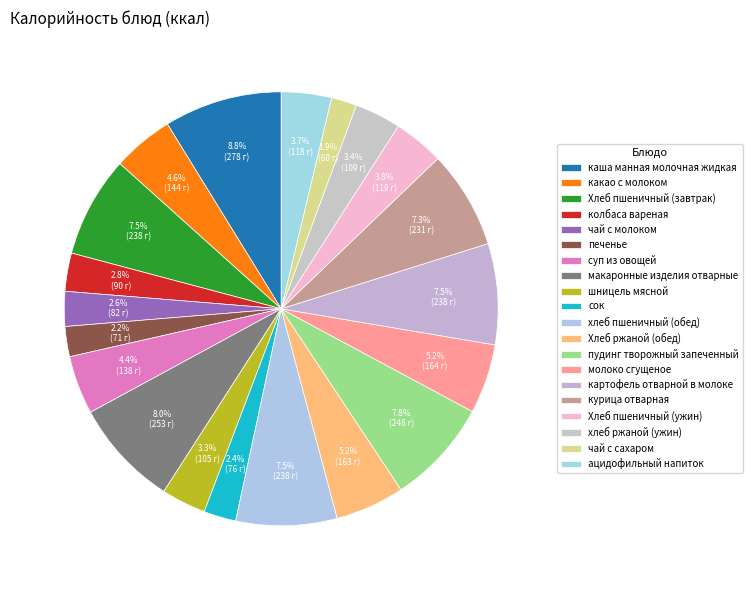

Count the number of slices in the pie.

20